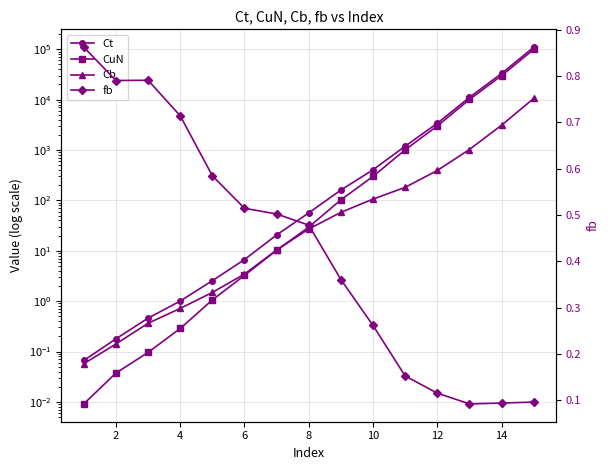

What is the difference between the highest and lowest values at 2?

0.8